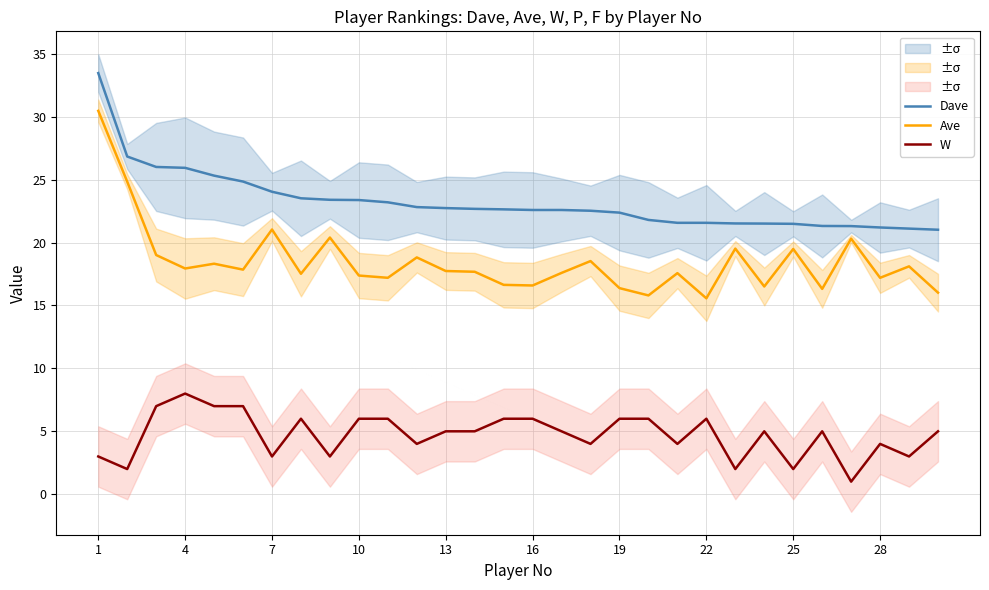

True or false: Ave and W cross at least once.

False